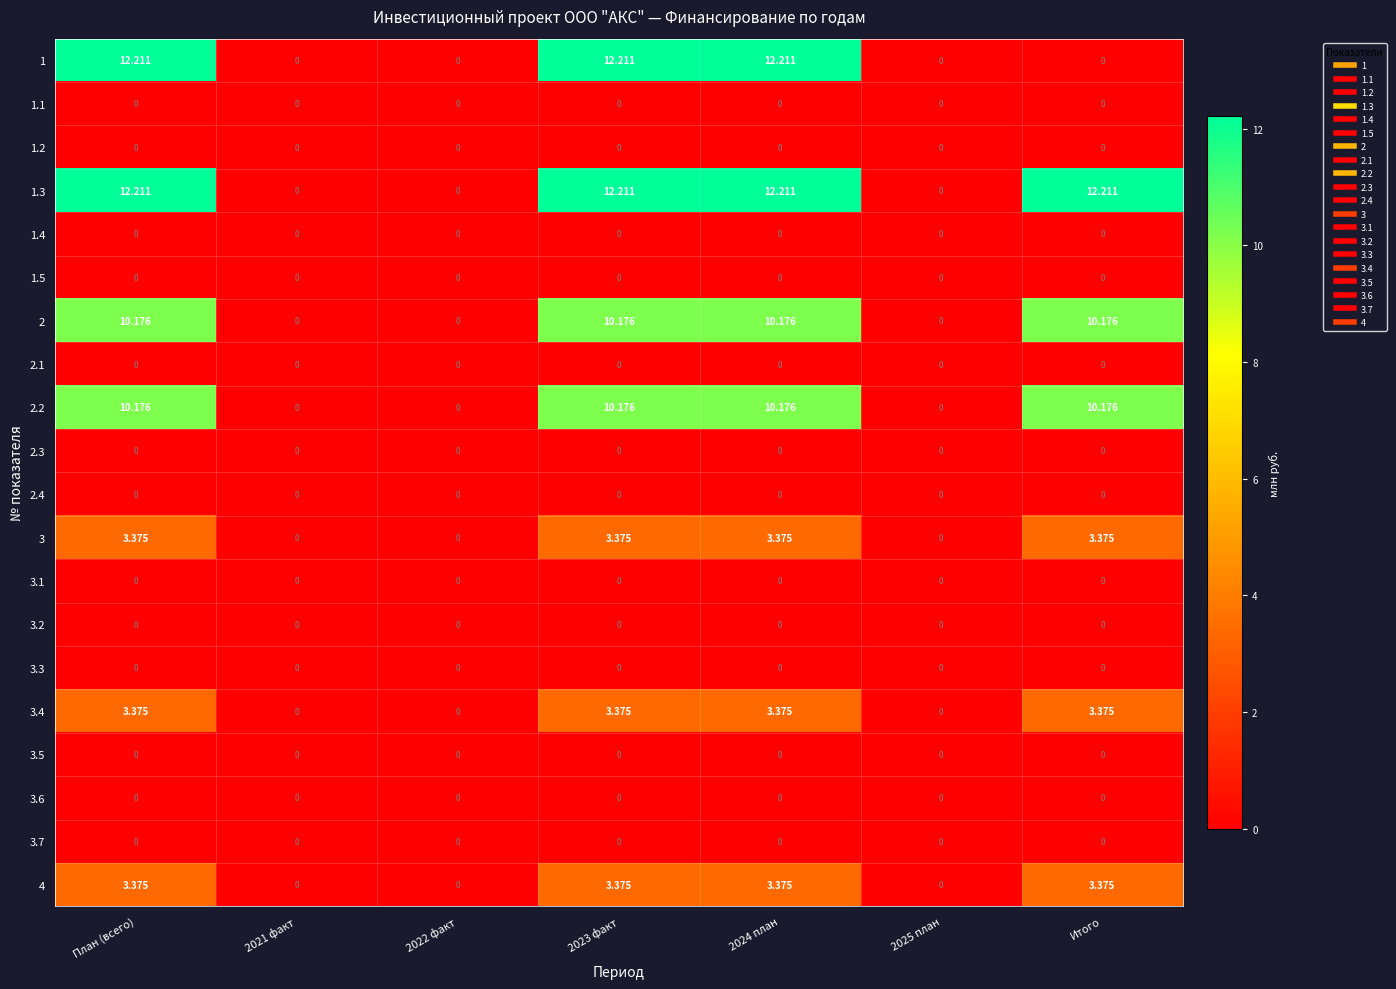

Is the value of 2 at План (всего) greater than the value of 1.2 at 2025 план?

Yes